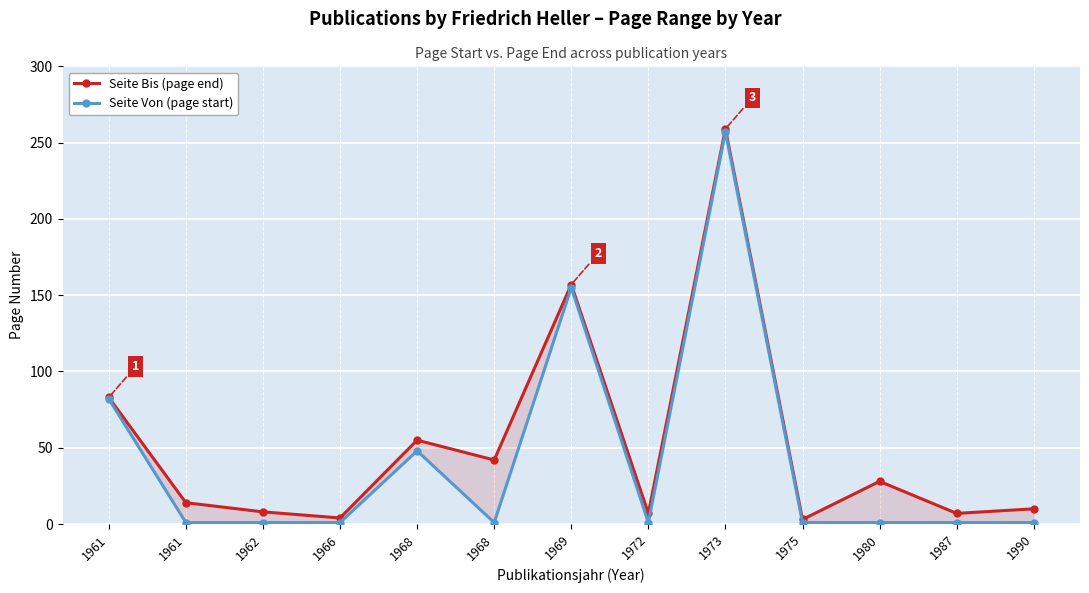

What is the sum of the Seite Bis (page end) values at 1962 and 1969?

165